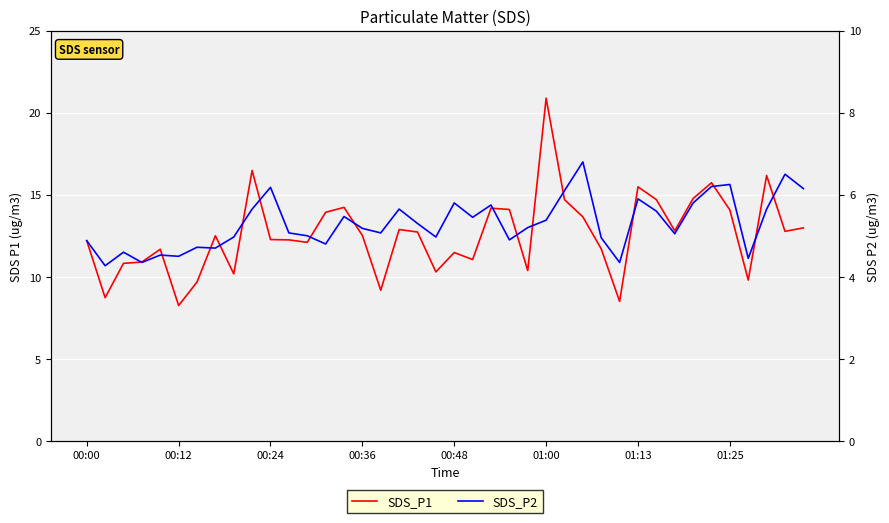

True or false: SDS_P2 and SDS_P1 cross at least once.

False